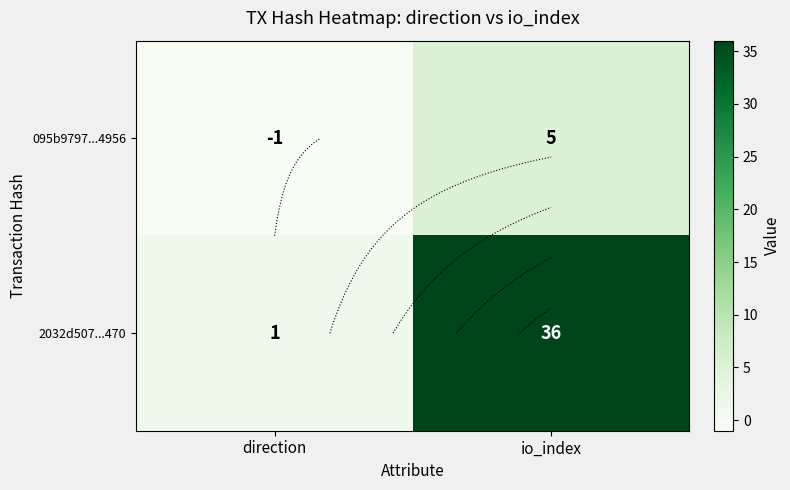

How many data points does each series have?

2